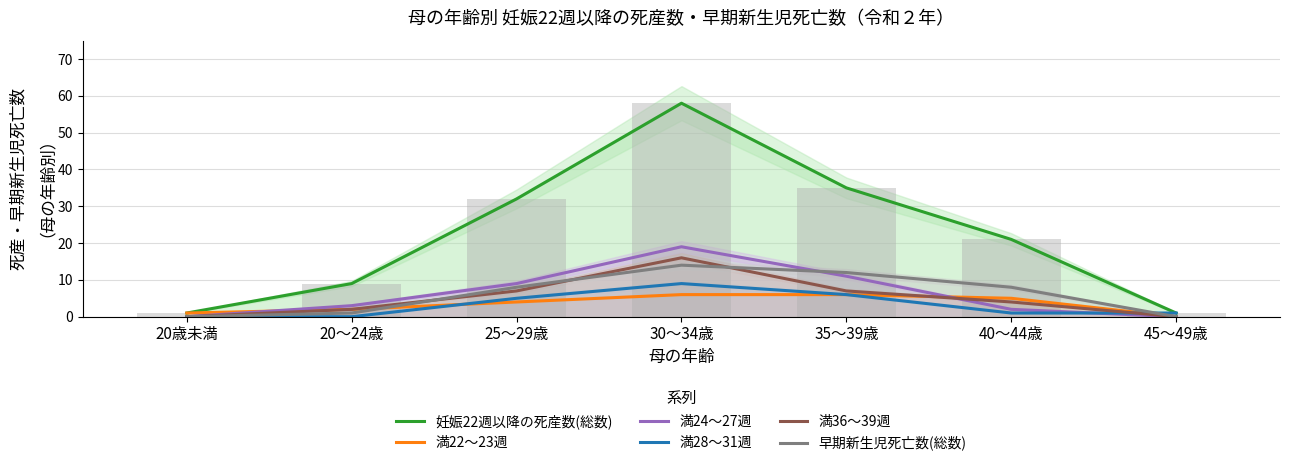

Count the number of data series in this chart.

6